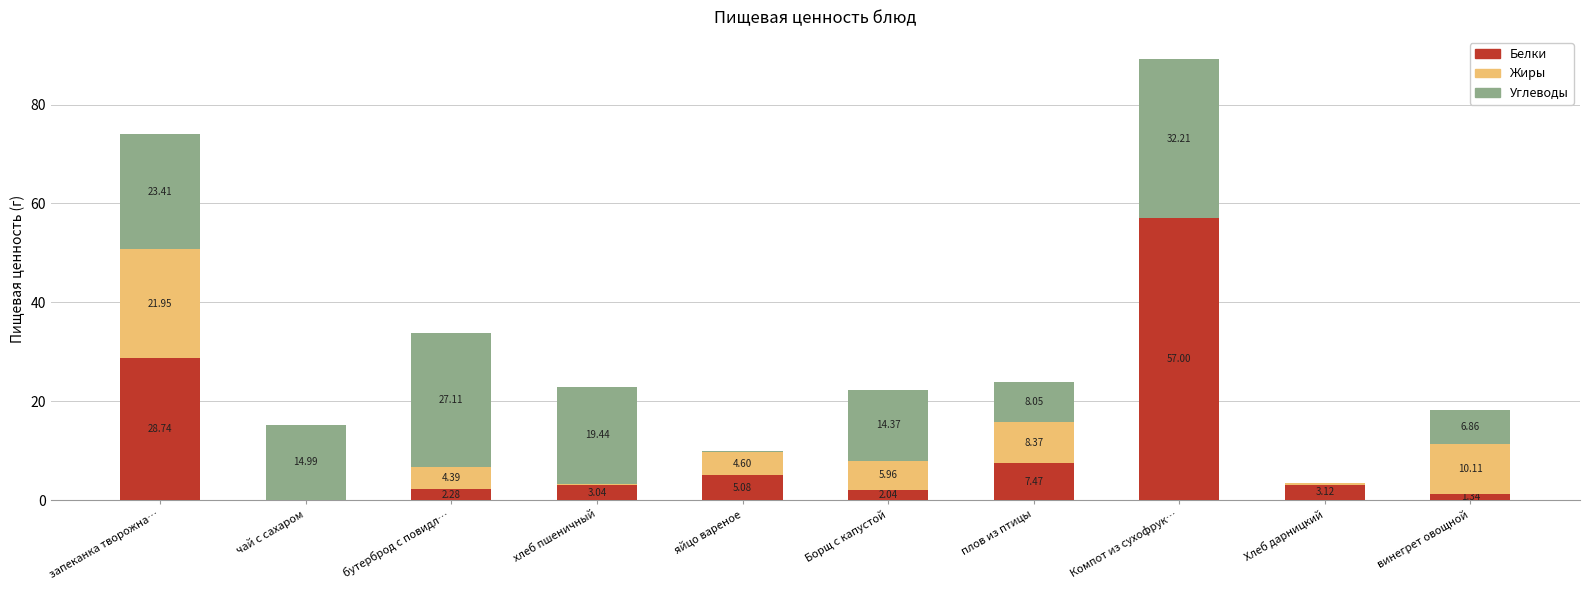

At which category is the sum across all series the highest?

Компот из сухофрук…